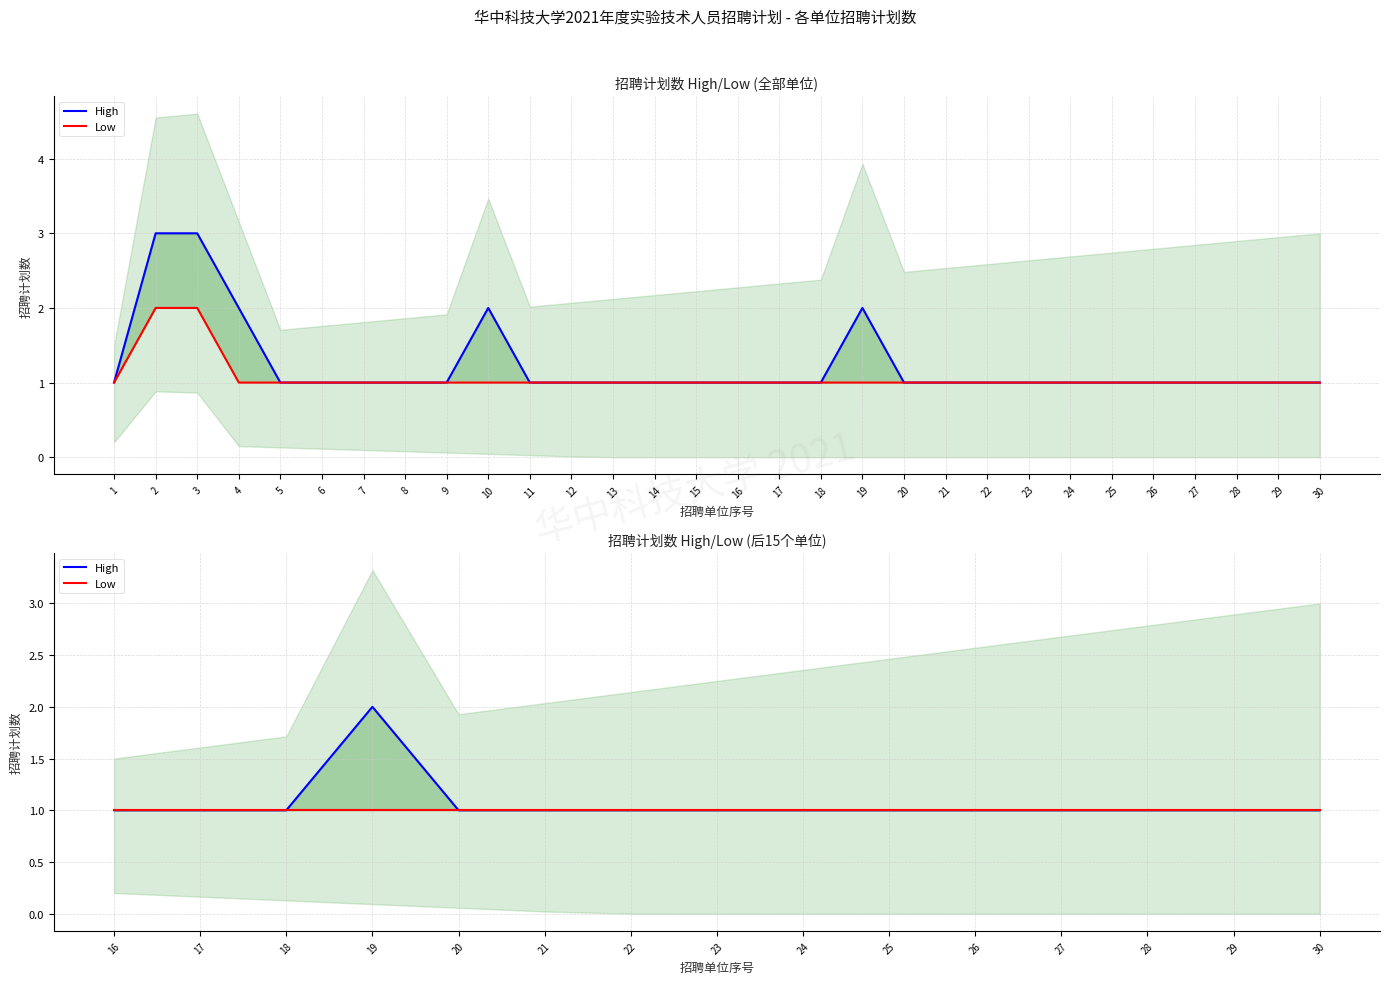

What is the value of the Low point at the 15th from the left?

1